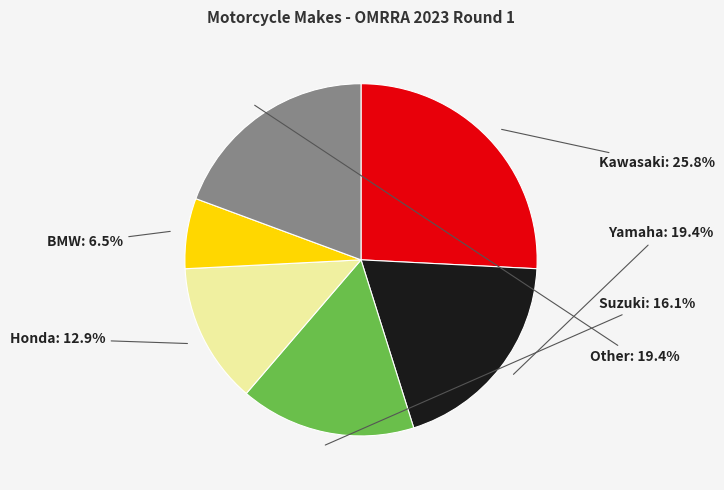

Approximately how many times larger is the value at Kawasaki compared to Other?

1.3